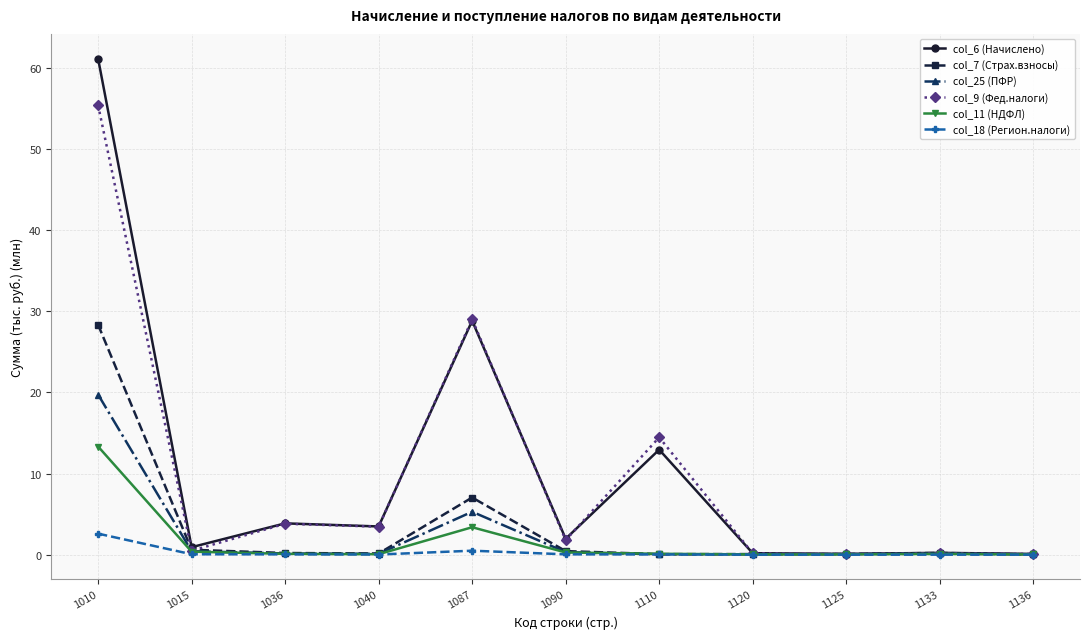

List the series in order of their peak value, highest first.

col_6 (Начислено), col_9 (Фед.налоги), col_7 (Страх.взносы), col_25 (ПФР), col_11 (НДФЛ), col_18 (Регион.налоги)